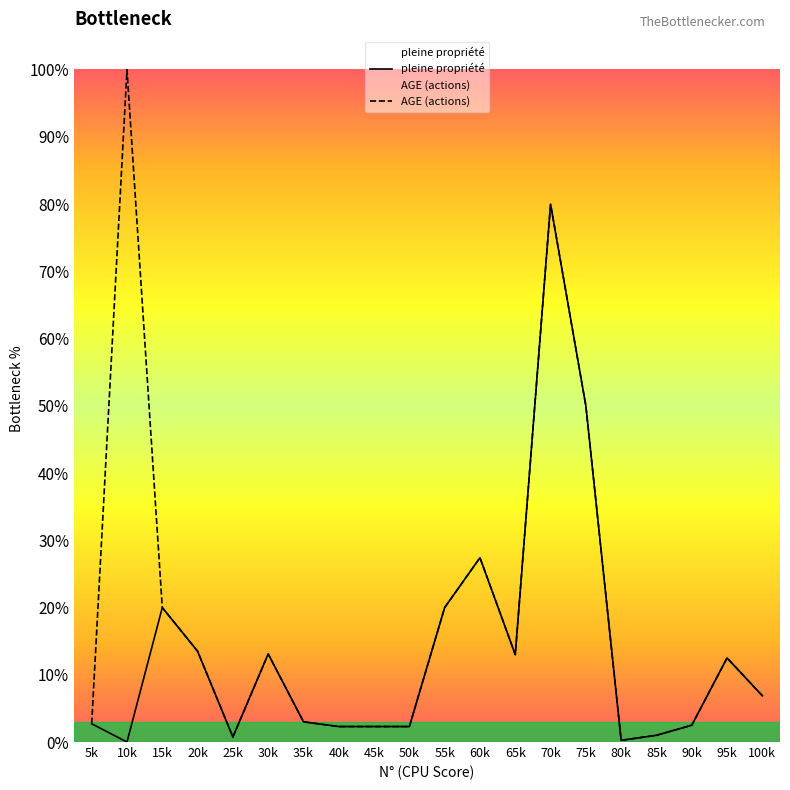

Which category has the highest value across all series?

10k